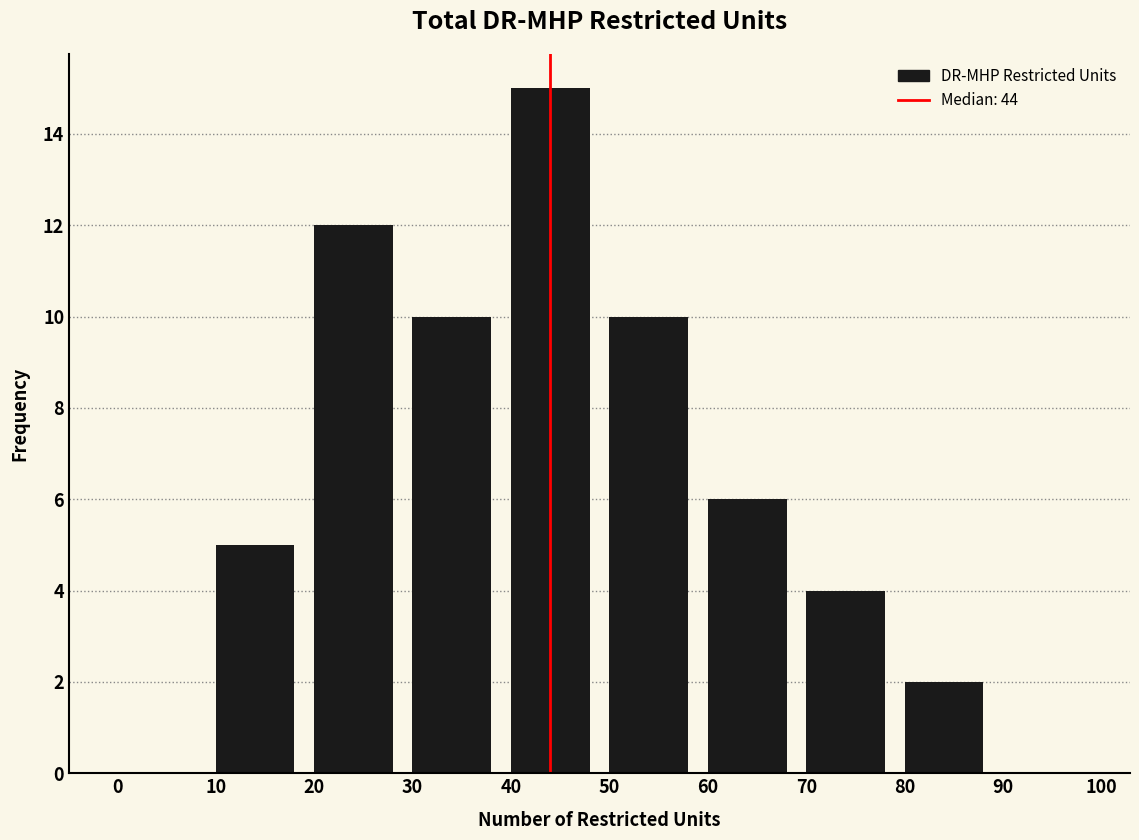

Which range on the x-axis has the tallest bar?

40 to 50